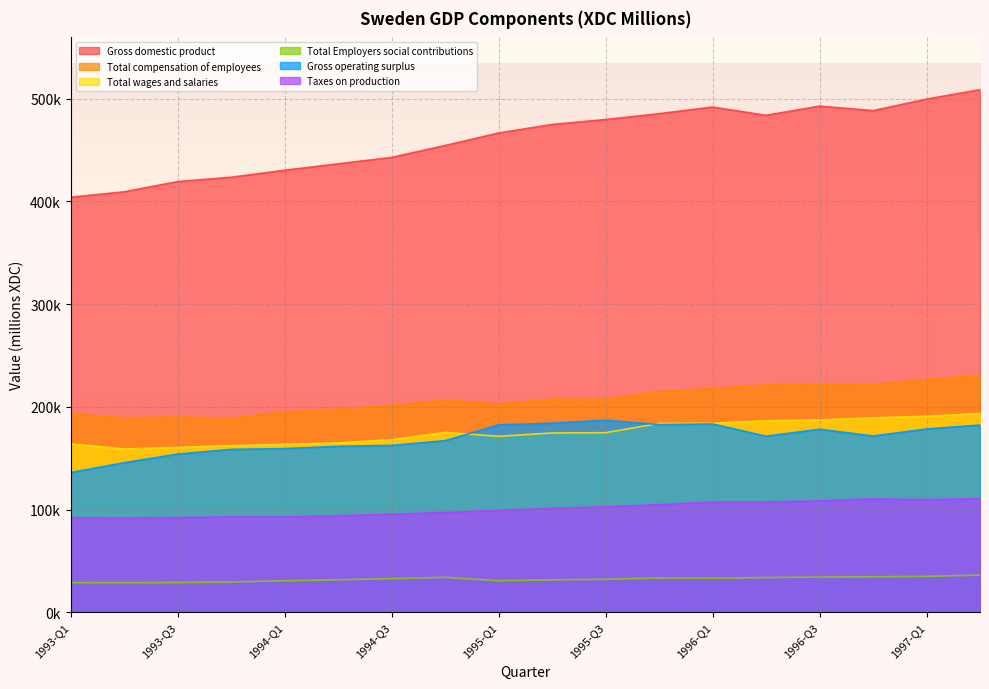

Rank the series at 1994-Q1 from lowest to highest value.

Total Employers social contributions, Taxes on production, Gross operating surplus, Total wages and salaries, Total compensation of employees, Gross domestic product